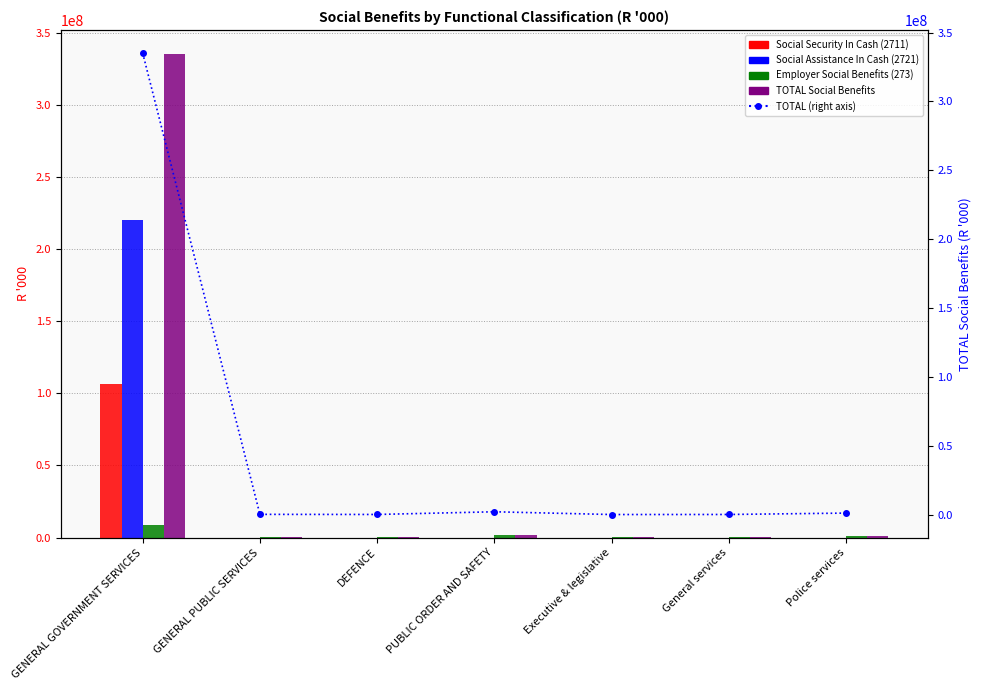

List the labels in order of Employer Social Benefits (273) value, smallest first.

Executive & legislative, General services, DEFENCE, GENERAL PUBLIC SERVICES, Police services, PUBLIC ORDER AND SAFETY, GENERAL GOVERNMENT SERVICES